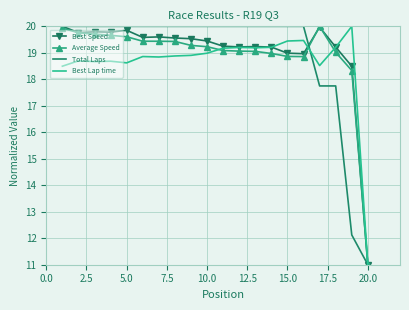

What is the average value of the Best Lap time series?

18.6